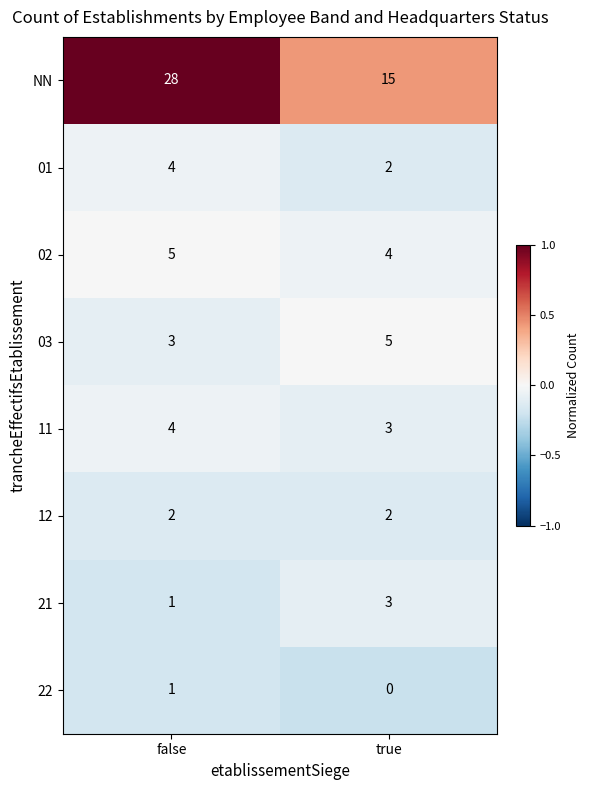

What is the maximum value shown in the chart?

28